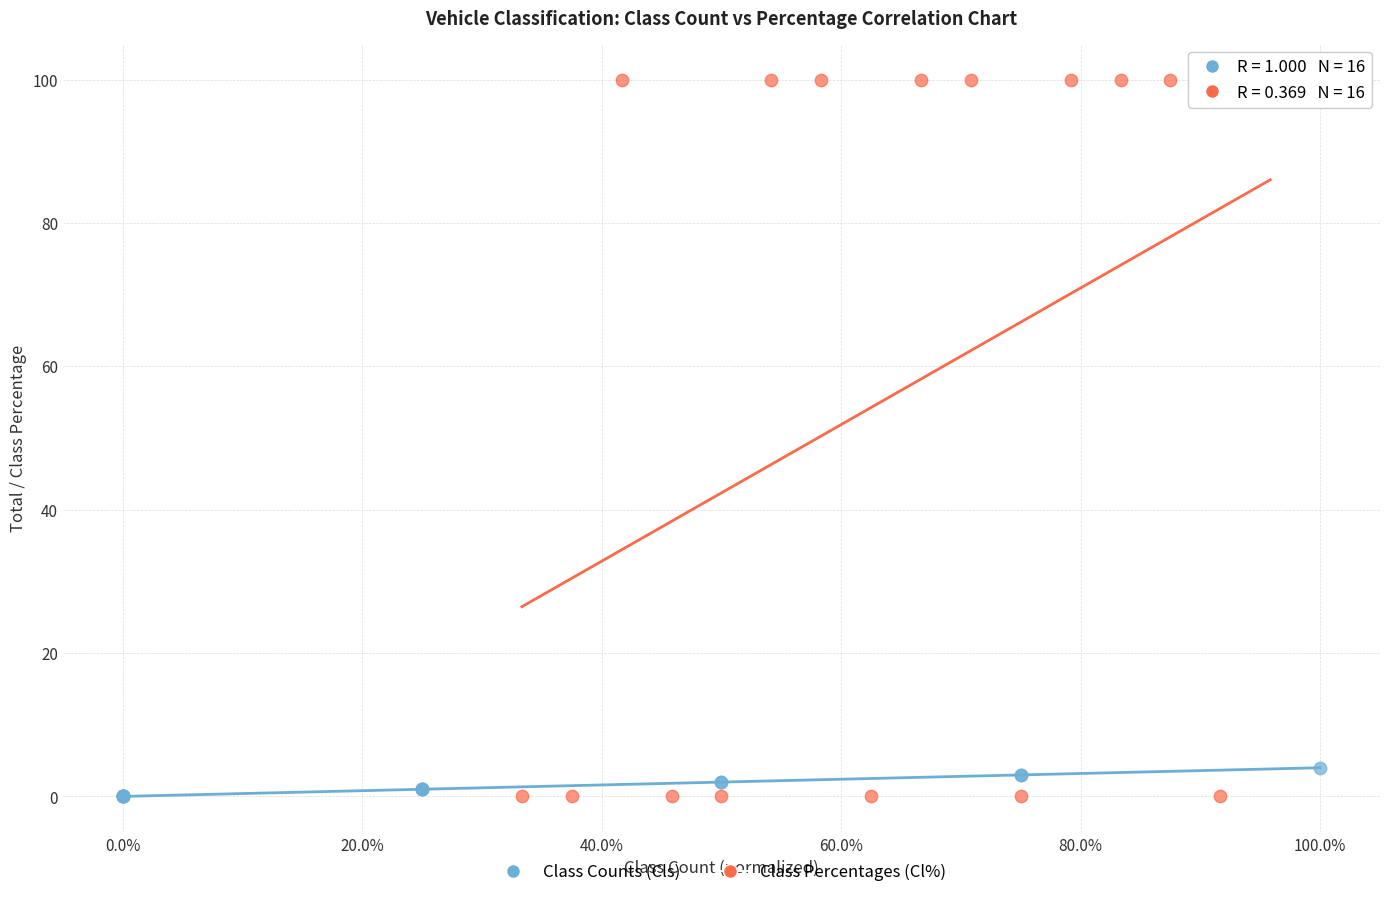

Which series reaches the maximum Y coordinate?

Class Percentages (Cl%)